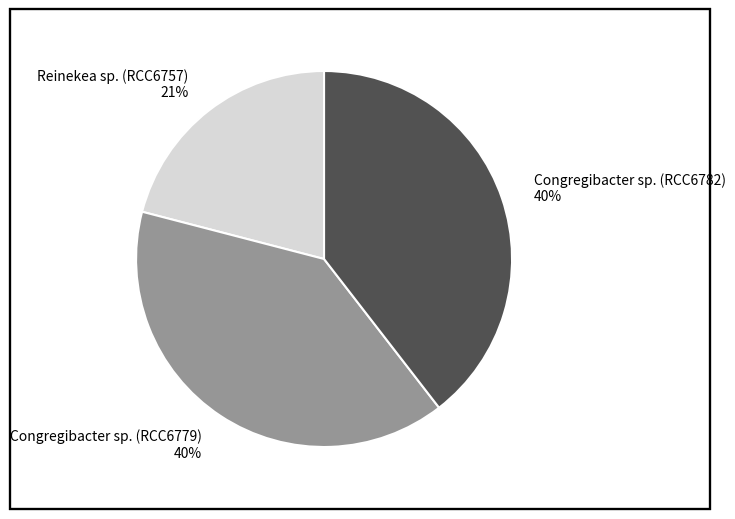

To the nearest percent, what is the average slice percentage?

33%